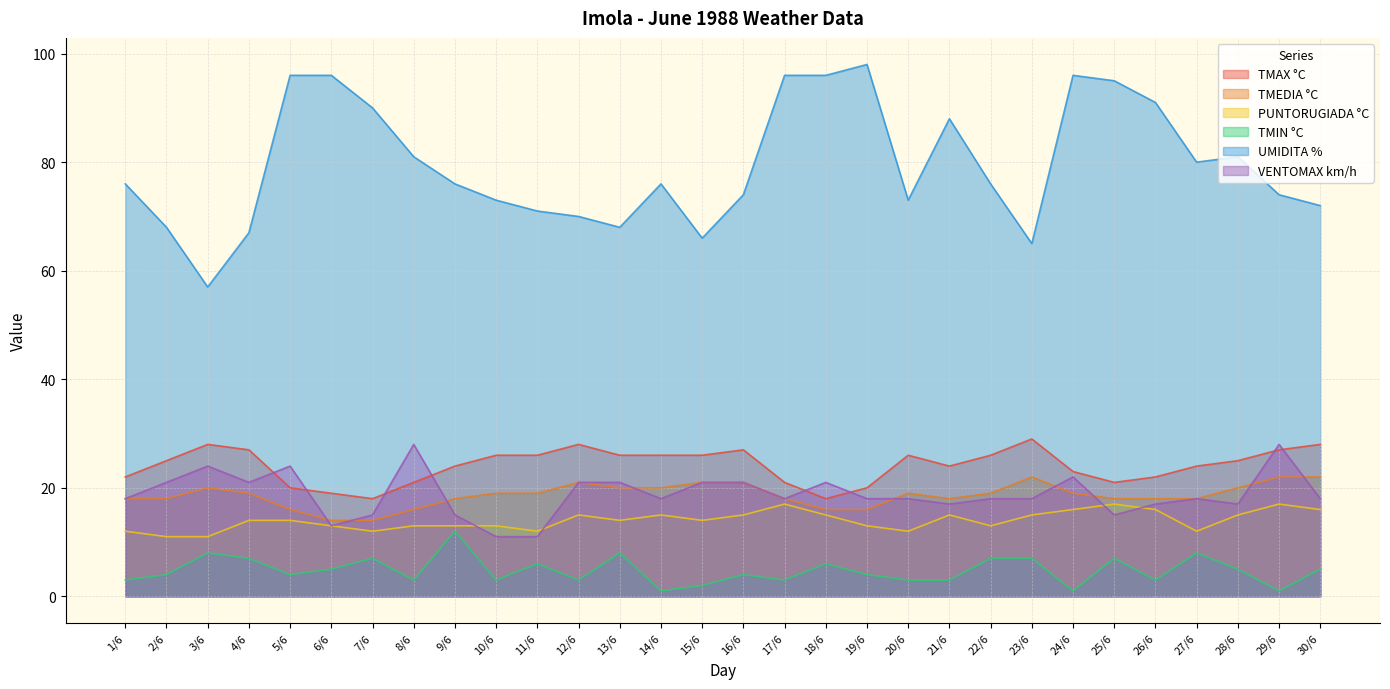

How many values in the VENTOMAX km/h series are below 18?

9